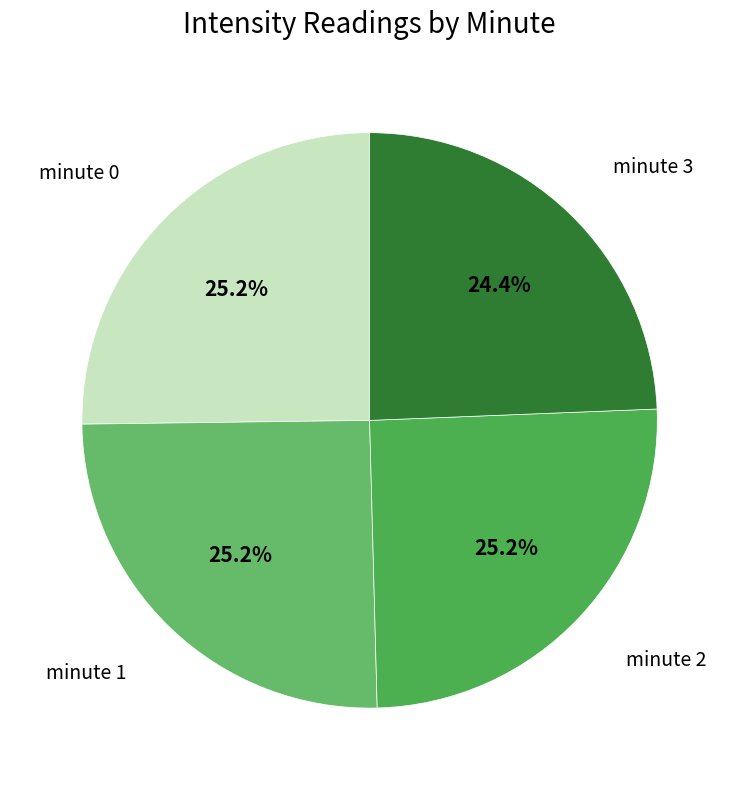

To the nearest percent, what is the combined percentage of minute 3 and minute 2?

50%